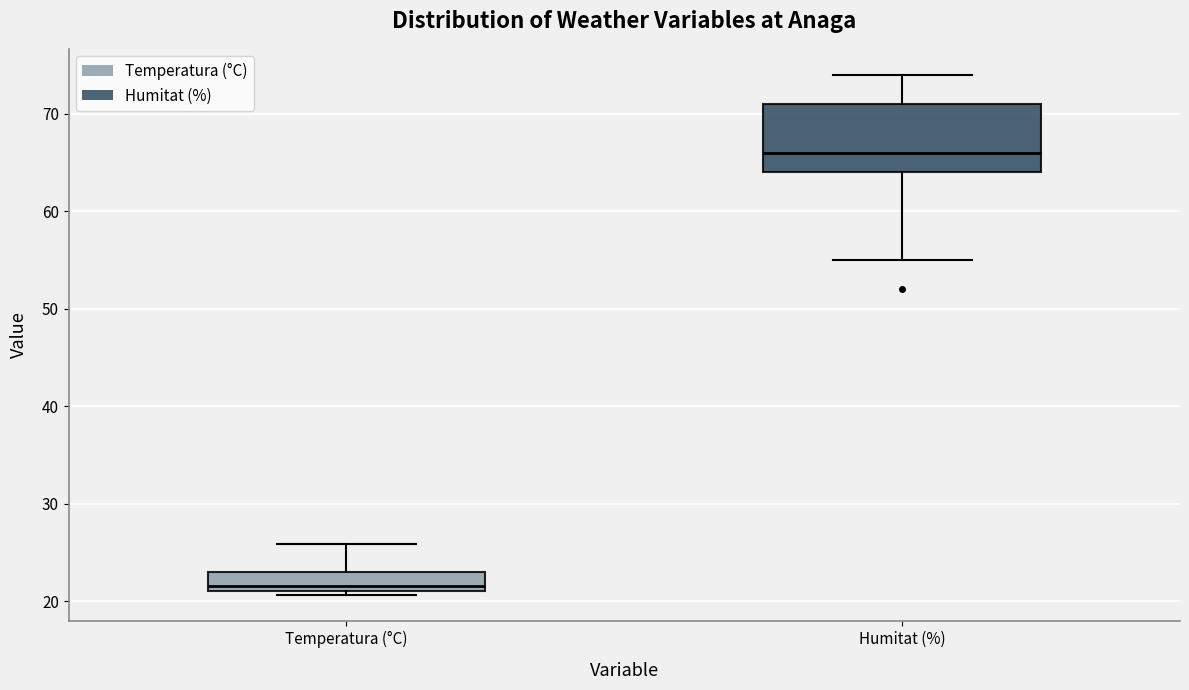

Reading left to right, transcribe this box plot: for each box, give where its median line is, the range the box spans, and where its two whiskers end, as read against the y-axis. The values are not printed on the chart, so give them approximately, as read against the axis.

Temperatura (°C): median 22, box 21 to 23, whiskers 21 (just below the box's lower edge) to 26
Humitat (%): median 66, box 64 to 71, whiskers 55 to 74